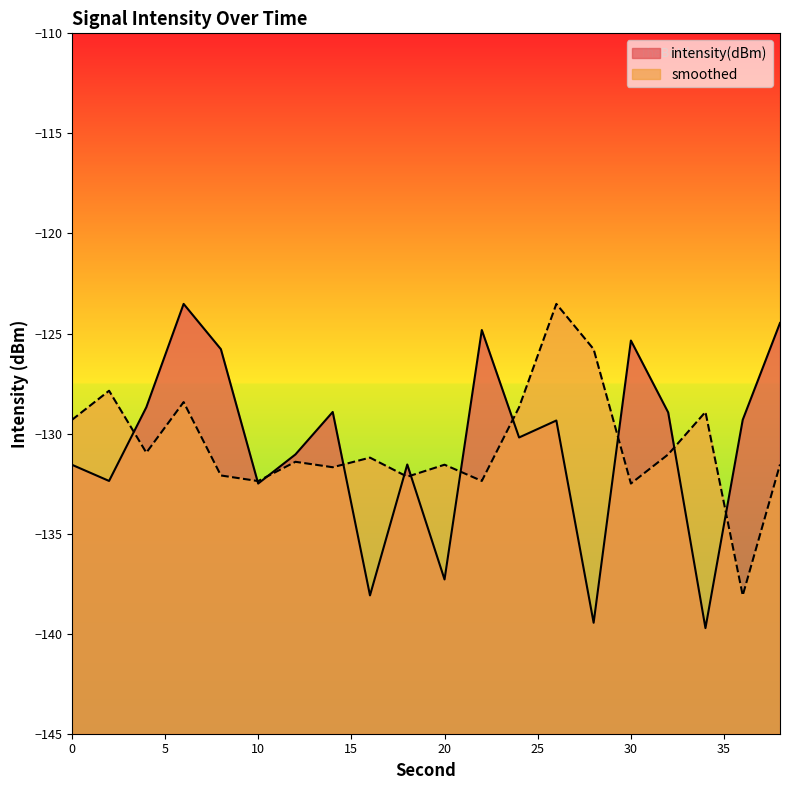

Is the value of intensity(dBm) at 26 greater than the value of smoothed at 4?

Yes